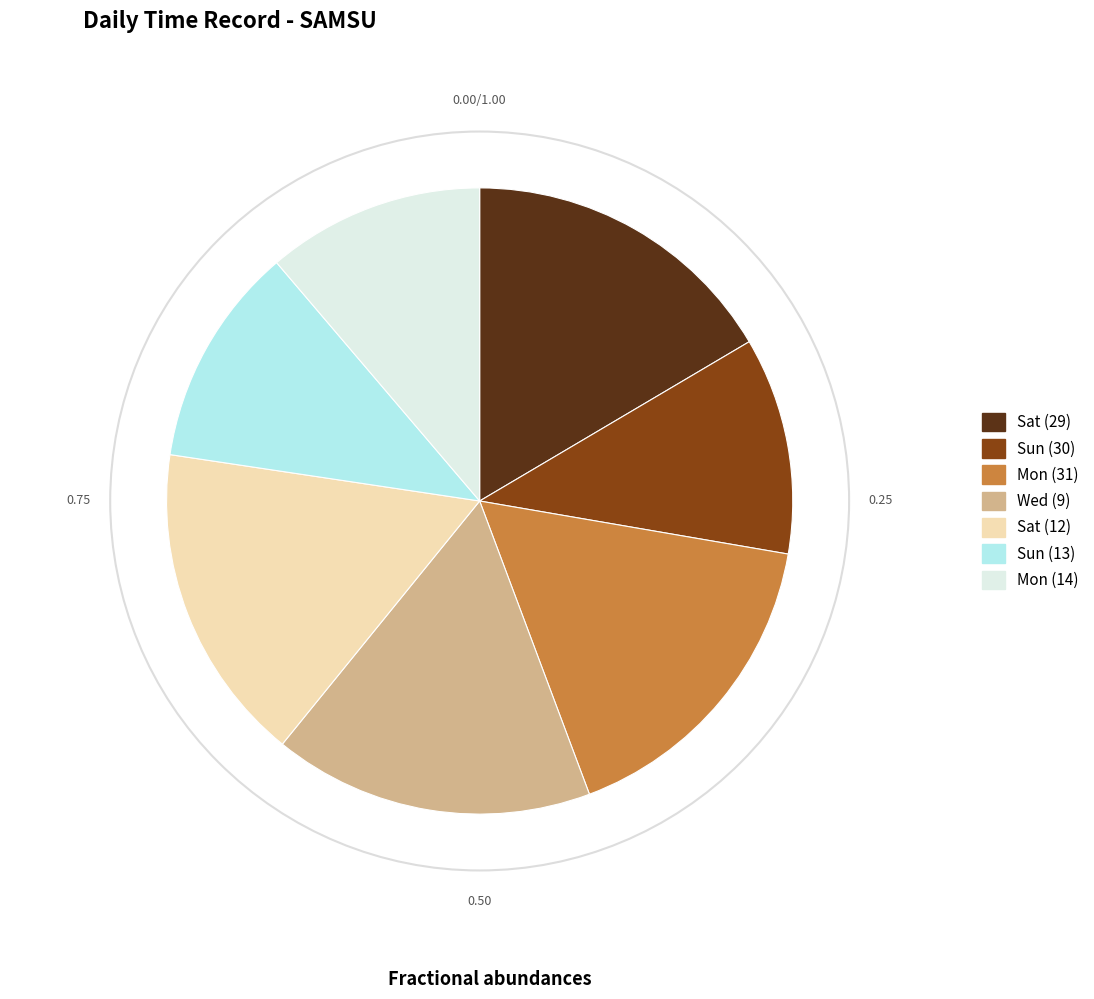

Is there a majority slice in this chart?

No